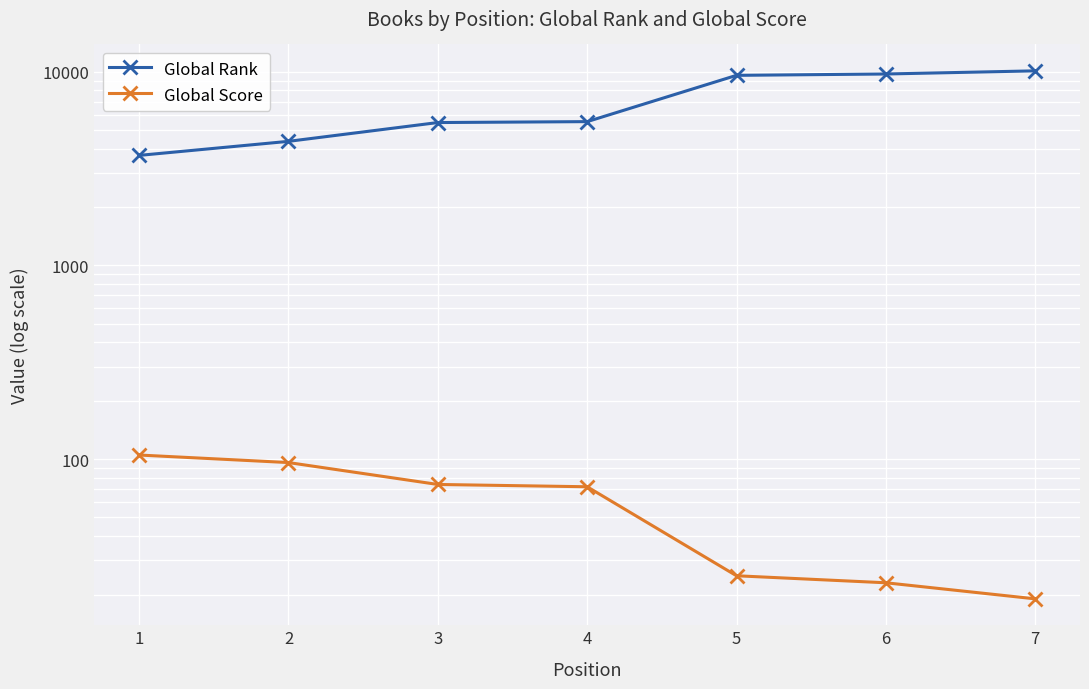

Rank the series by their average value, from lowest to highest.

Global Score, Global Rank